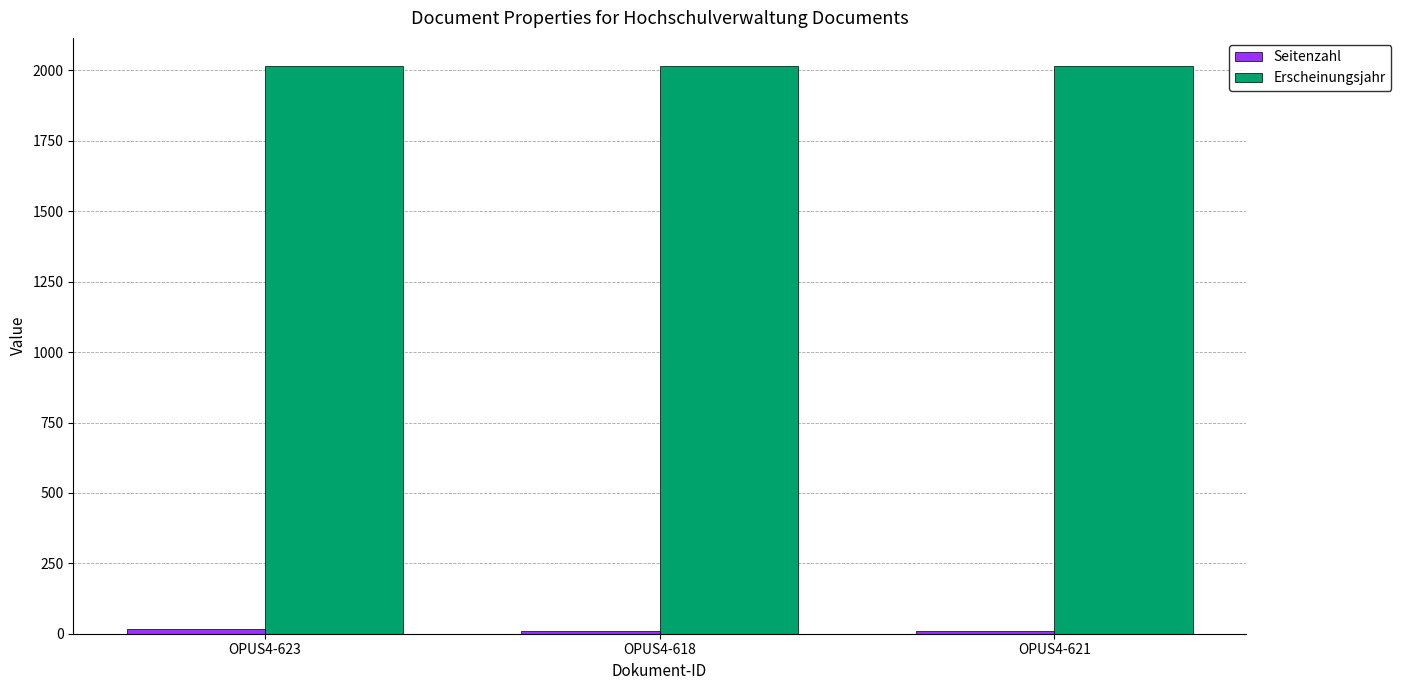

What is the average value of the Erscheinungsjahr series?

2015